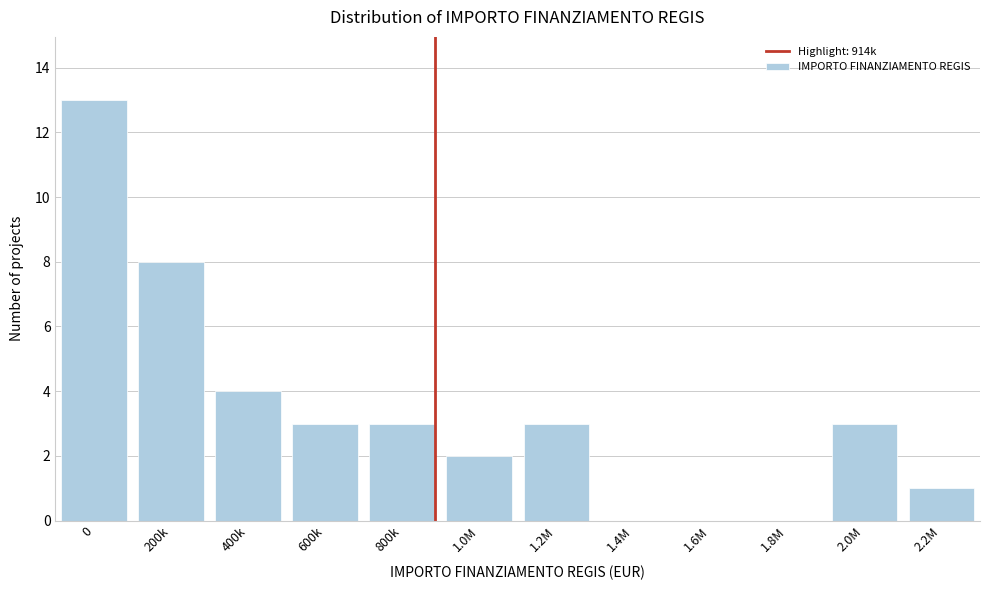

Reading left to right, extract all data points from this chart.

0=13	200k=8	400k=4	600k=3	800k=3	1.0M=2	1.2M=3	1.4M=0	1.6M=0	1.8M=0	2.0M=3	2.2M=1